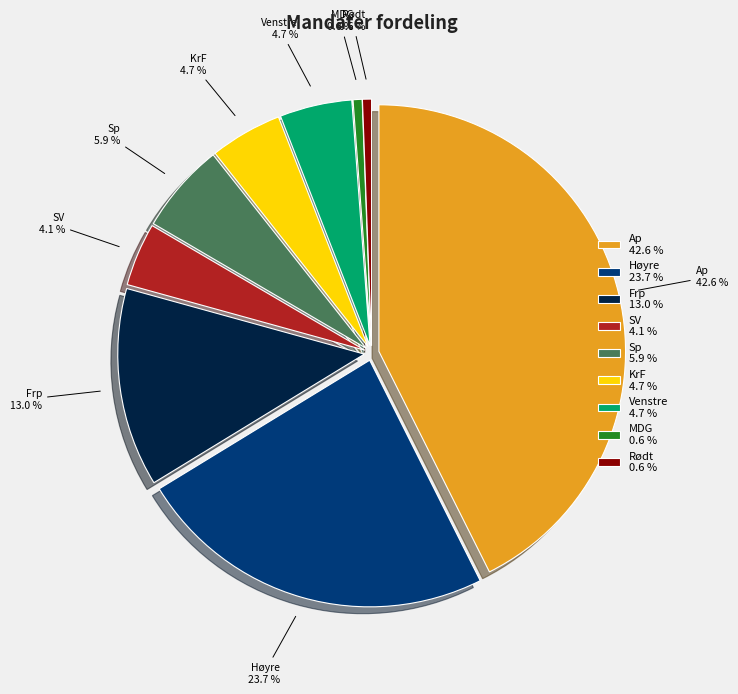

Which category has the smallest portion of the pie?

MDG